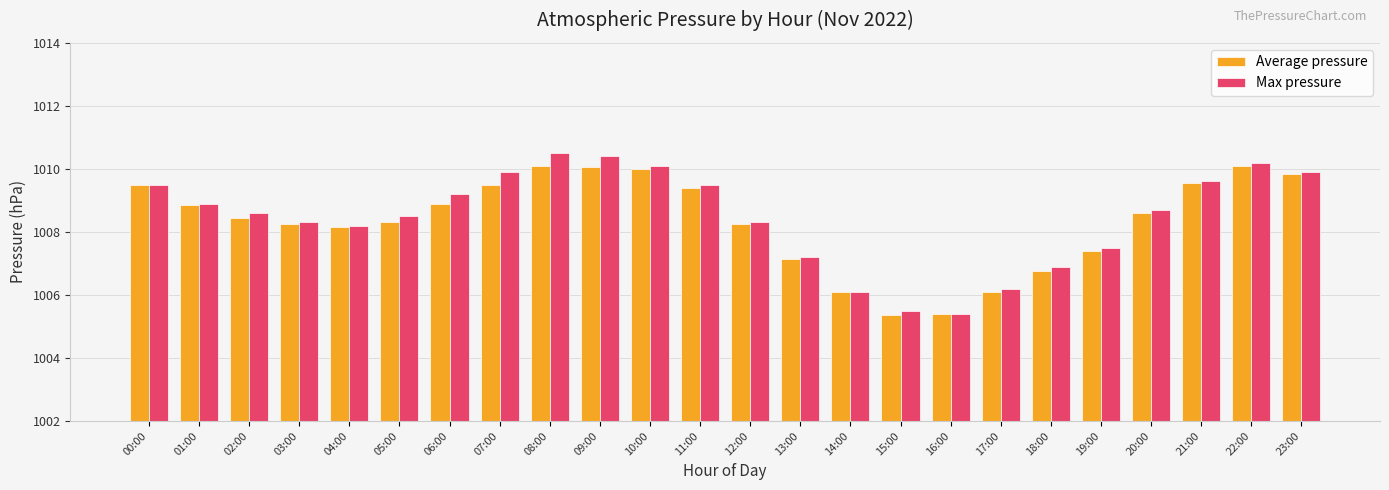

How many bars are there in each group?

2